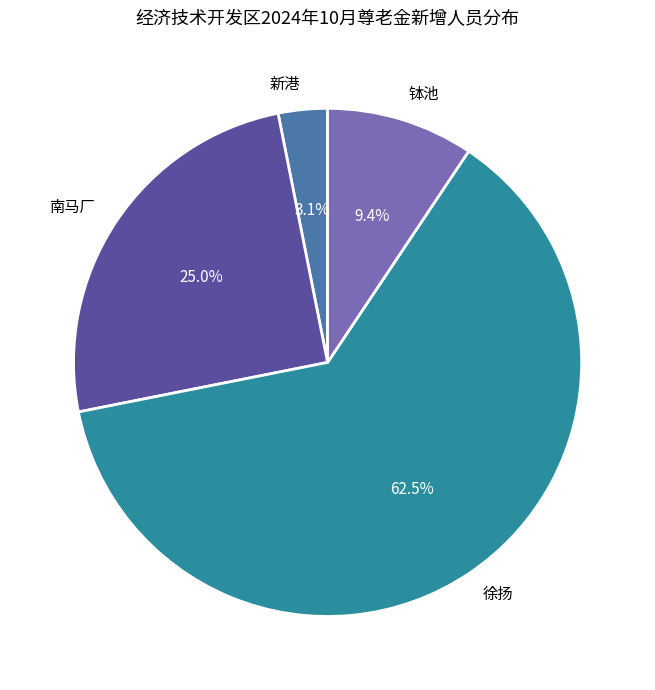

What percentage is the 南马厂 slice, to the nearest percent?

25%